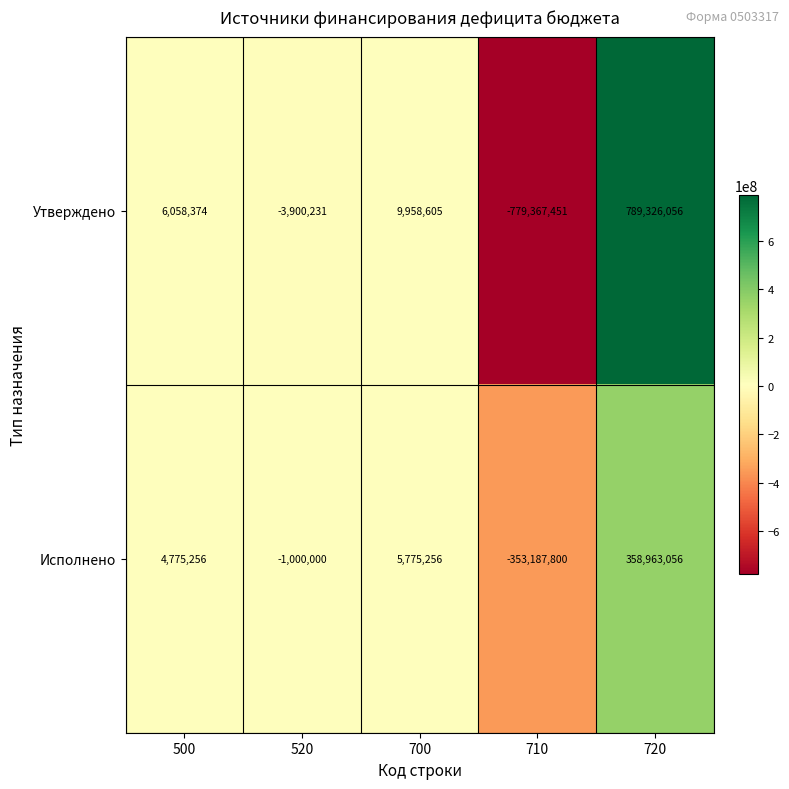

At which category does the chart reach its peak across all series?

720